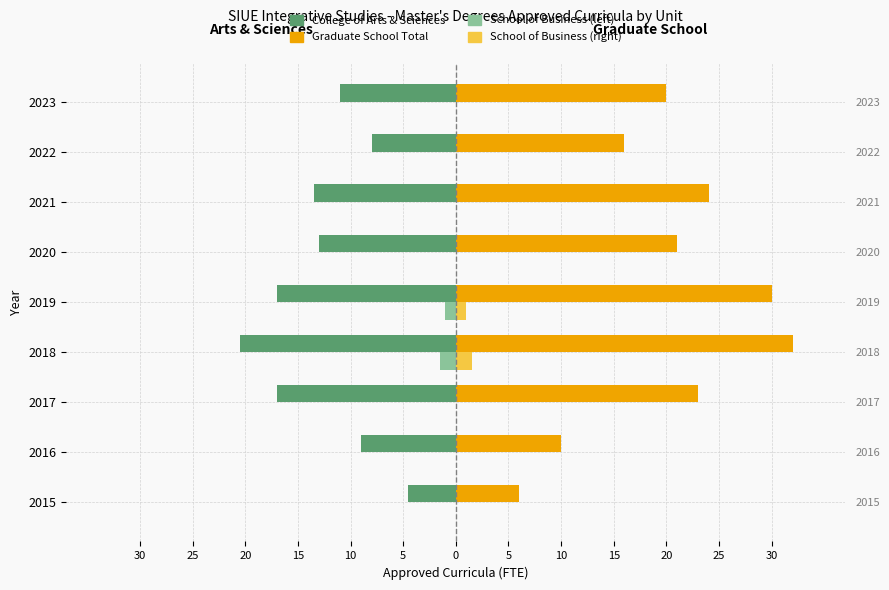

Read the Graduate School Total value at 2019.

30.0